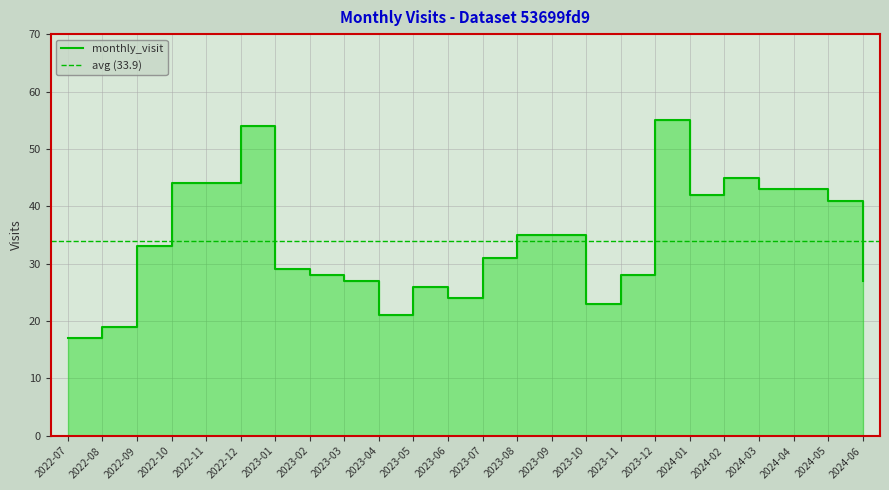

List the labels in order of value, smallest first.

2022-07, 2022-08, 2023-04, 2023-10, 2023-06, 2023-05, 2023-03, 2024-06, 2023-02, 2023-11, 2023-01, 2023-07, 2022-09, 2023-08, 2023-09, 2024-05, 2024-01, 2024-03, 2024-04, 2022-10, 2022-11, 2024-02, 2022-12, 2023-12